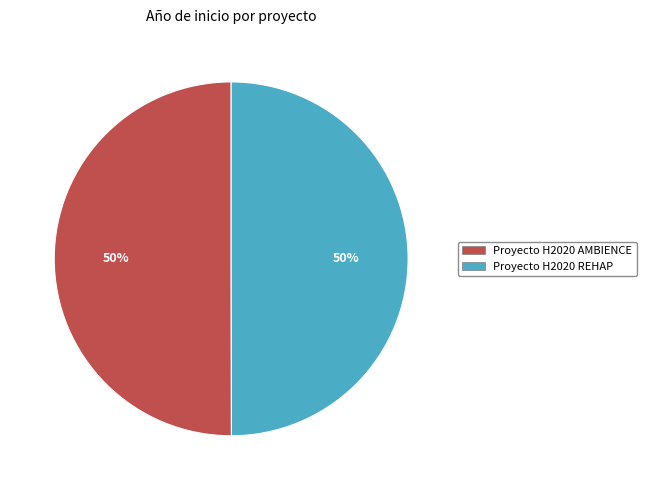

What percentage is the Proyecto H2020 REHAP slice, to the nearest percent?

50%